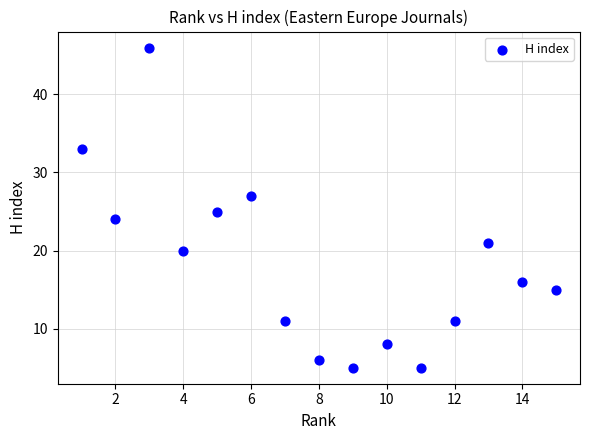

What is the range of Y values (max minus min)?

41